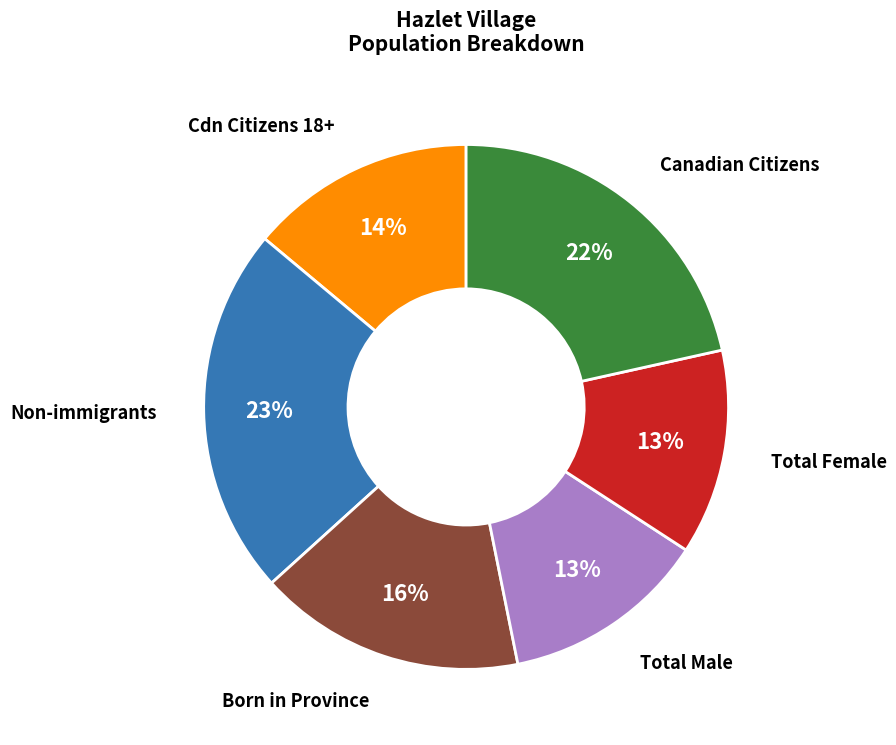

Does any single category account for the majority?

No